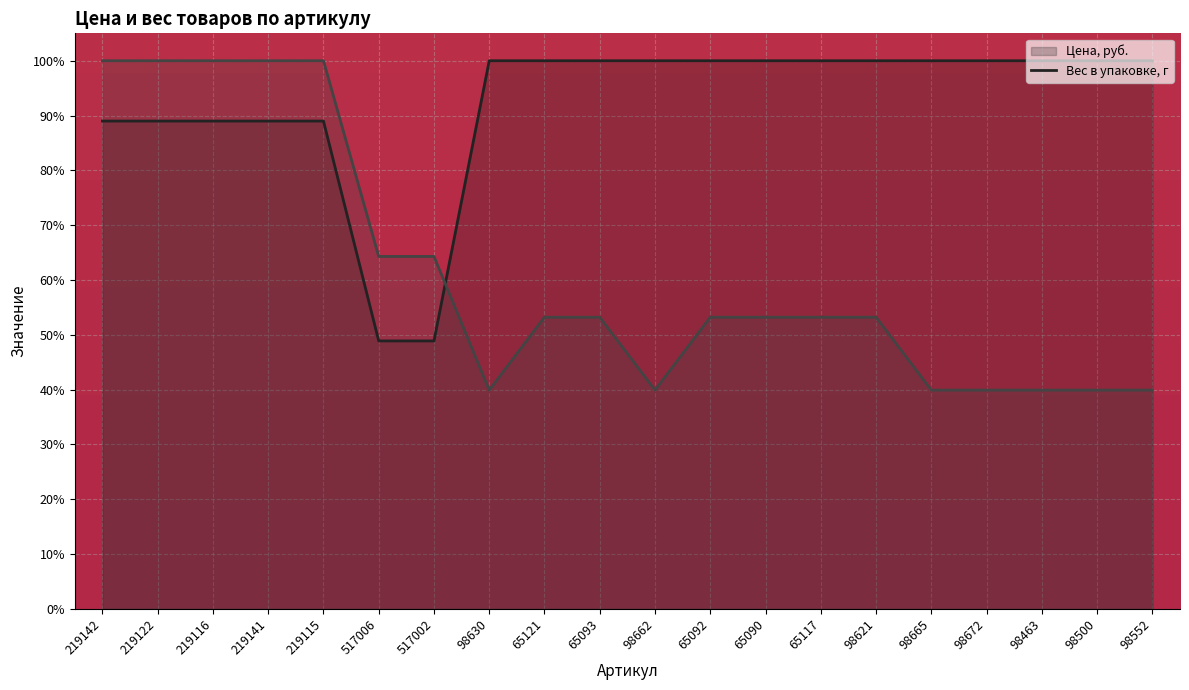

What is the approximate value of Вес в упаковке, г (линия) at 98672?

39.9